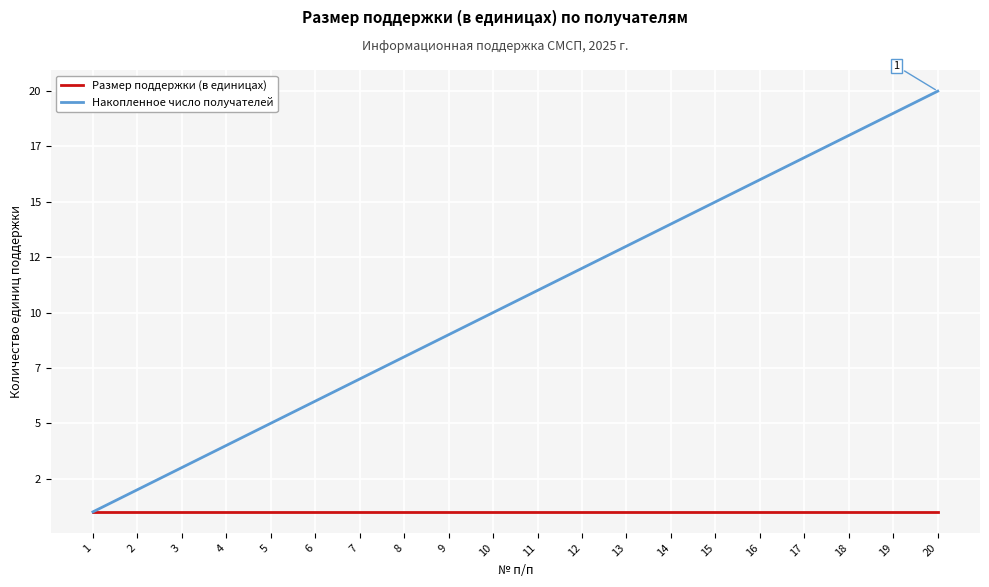

Does the chart have visible grid lines?

Yes